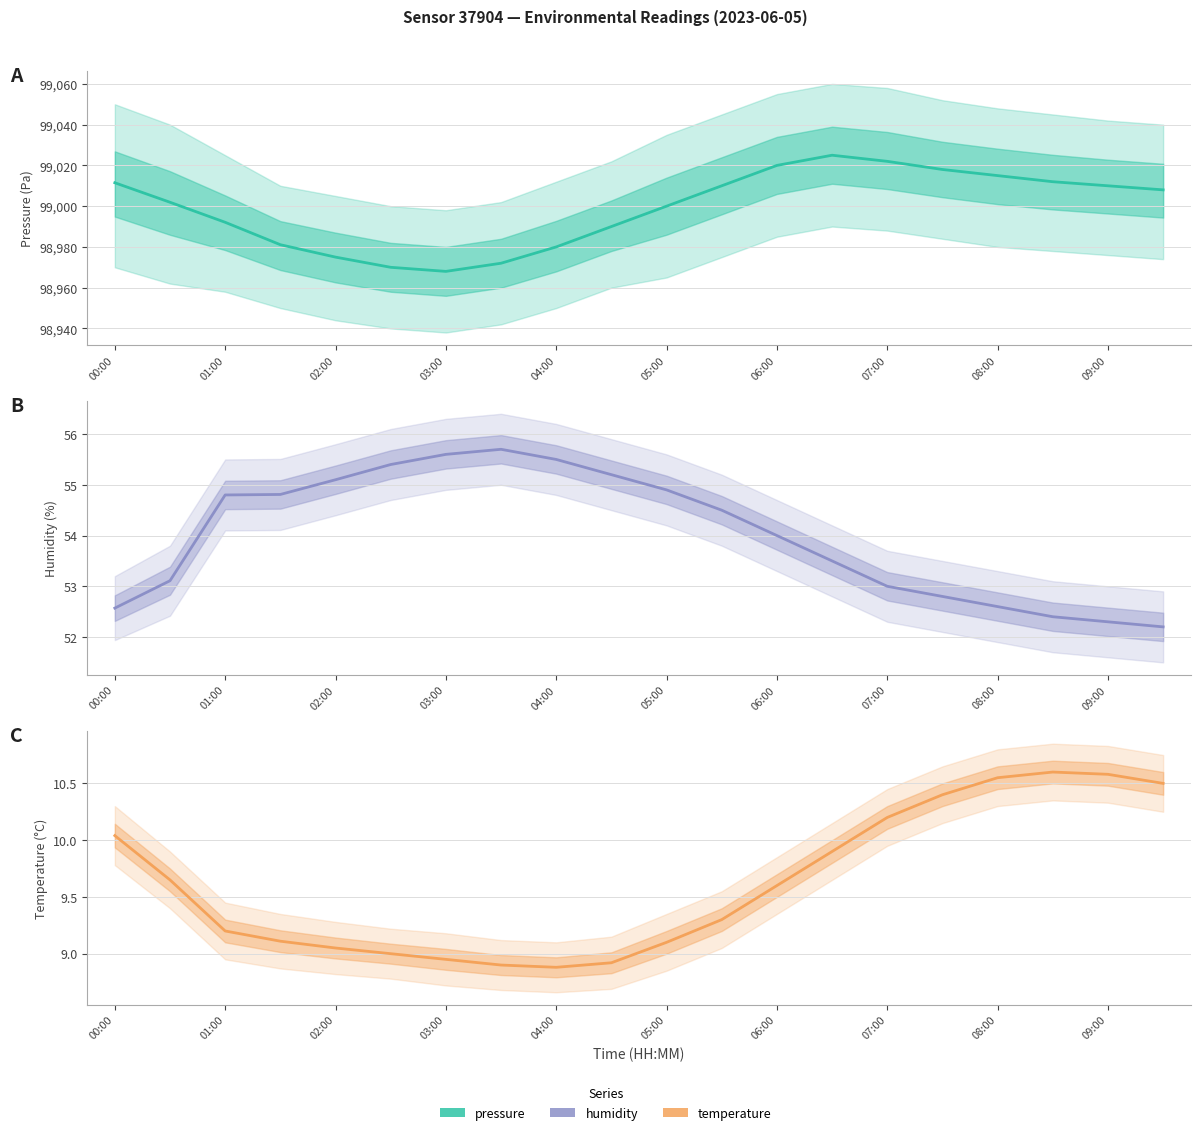

Count the number of categories in the chart.

20